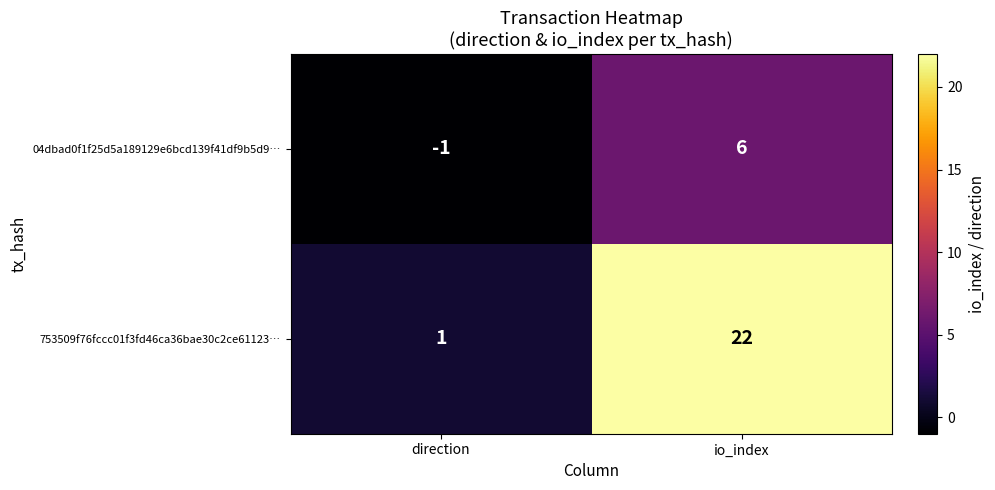

At which category is the sum across all series the highest?

io_index